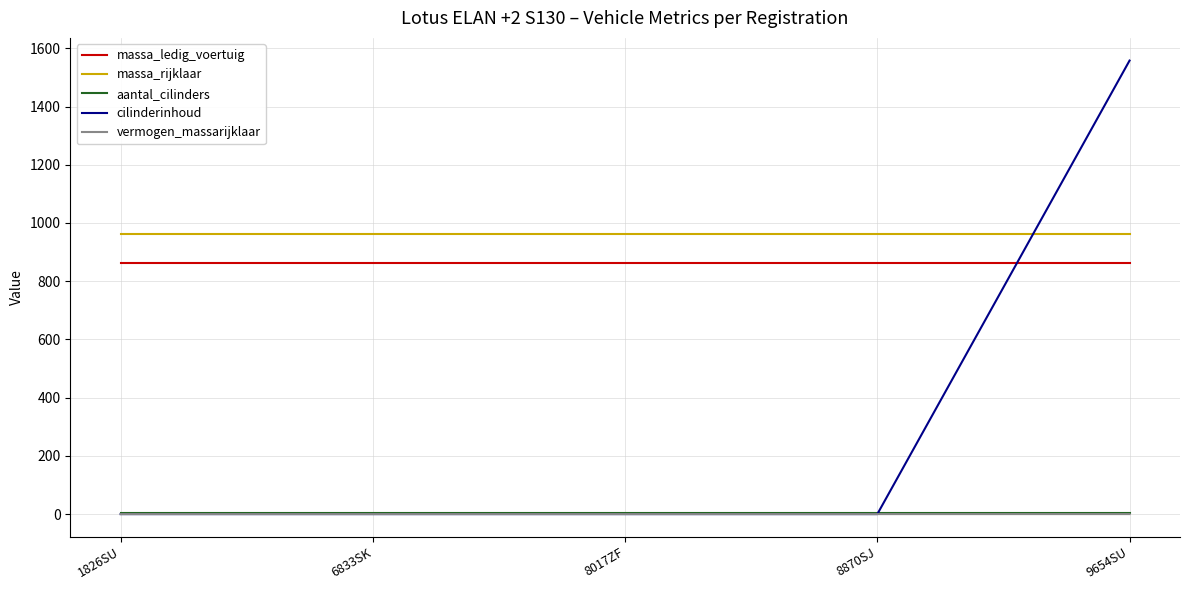

The value of massa_rijklaar at 8870SJ is 963.0. True or false?

True